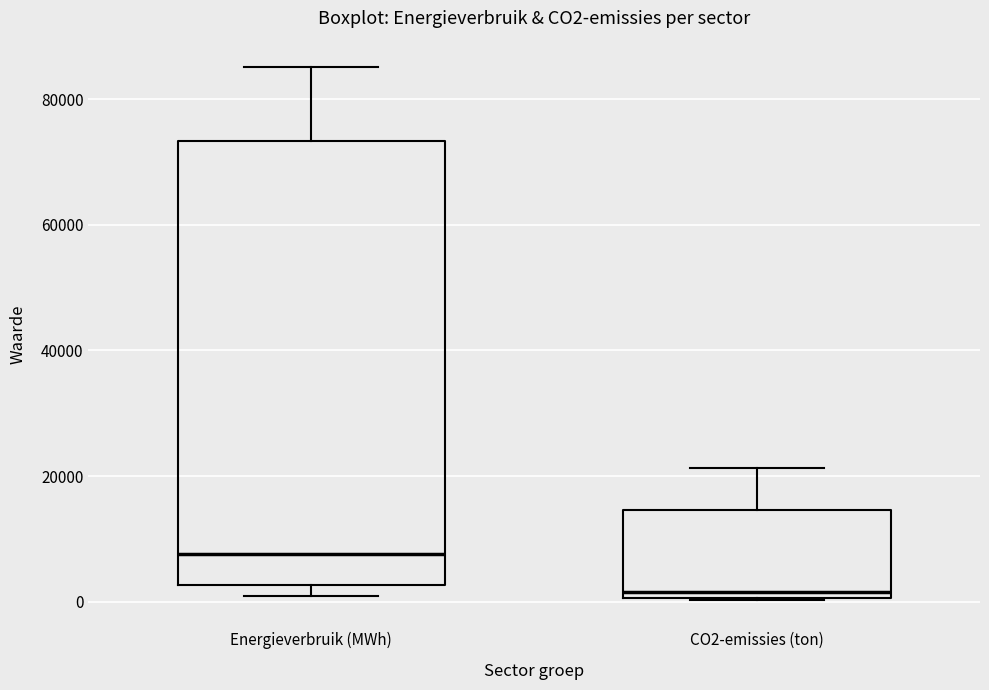

Which box has the lowest median line?

CO2-emissies (ton)